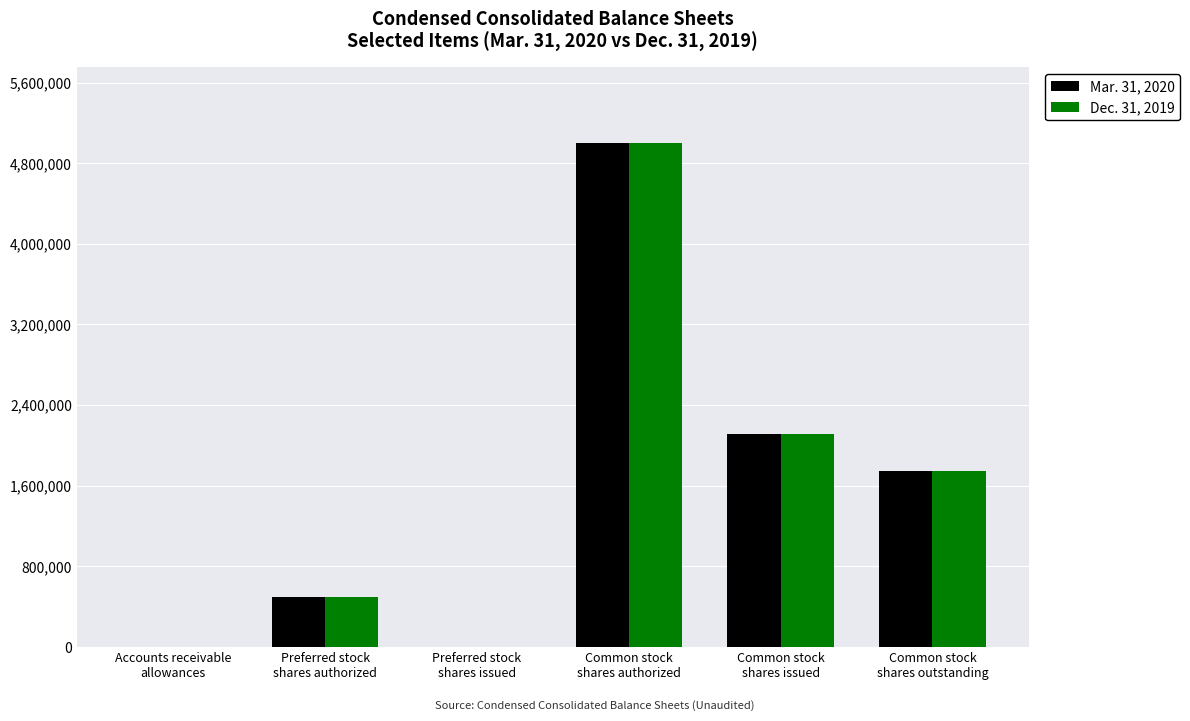

How many groups of bars are there?

6